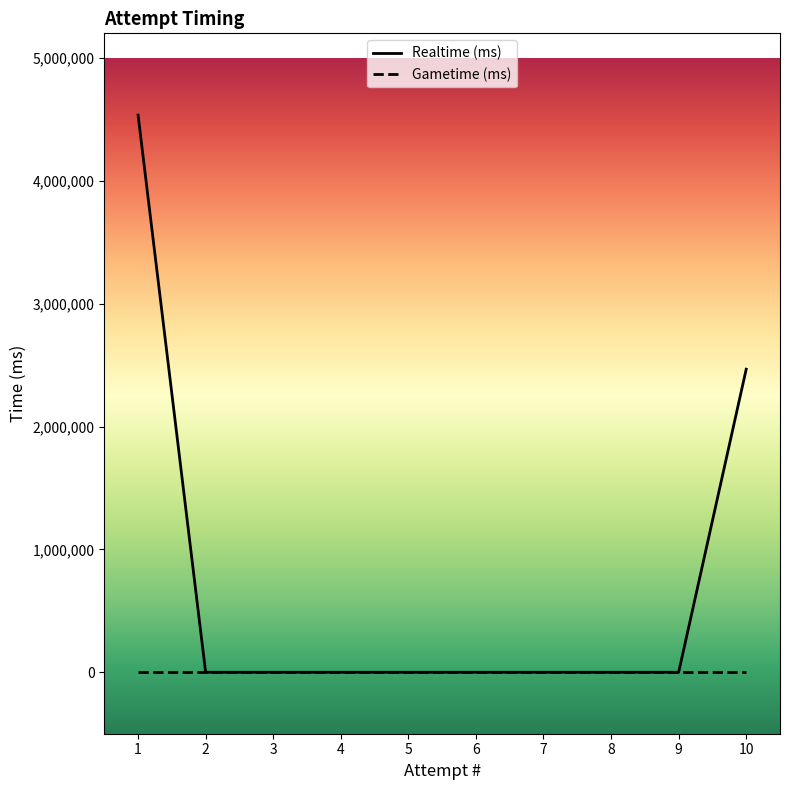

The value of Realtime (ms) at 7 is 0. True or false?

True